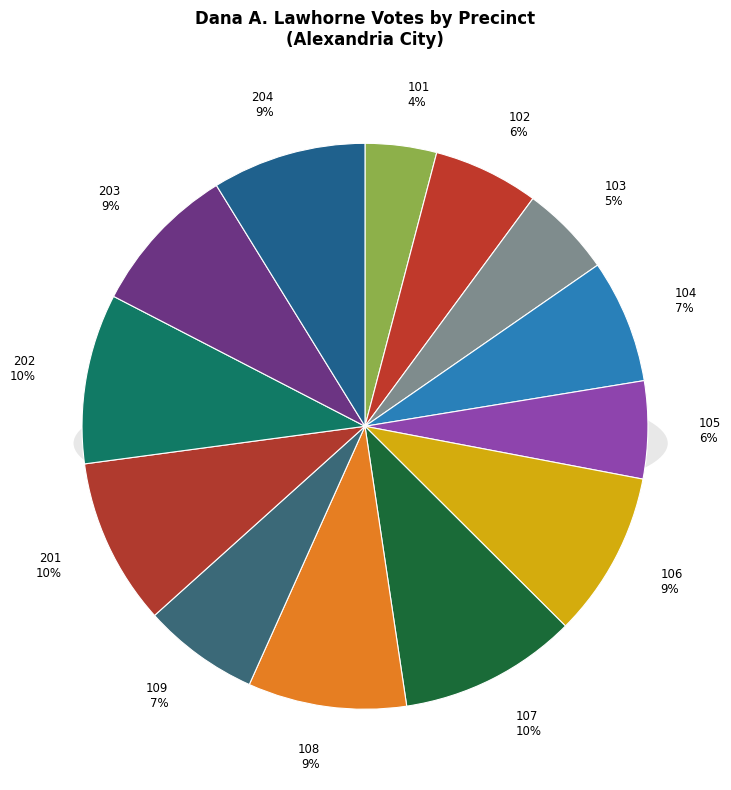

Does 108 - George Washington Middle Sch represent more than half of the total?

No